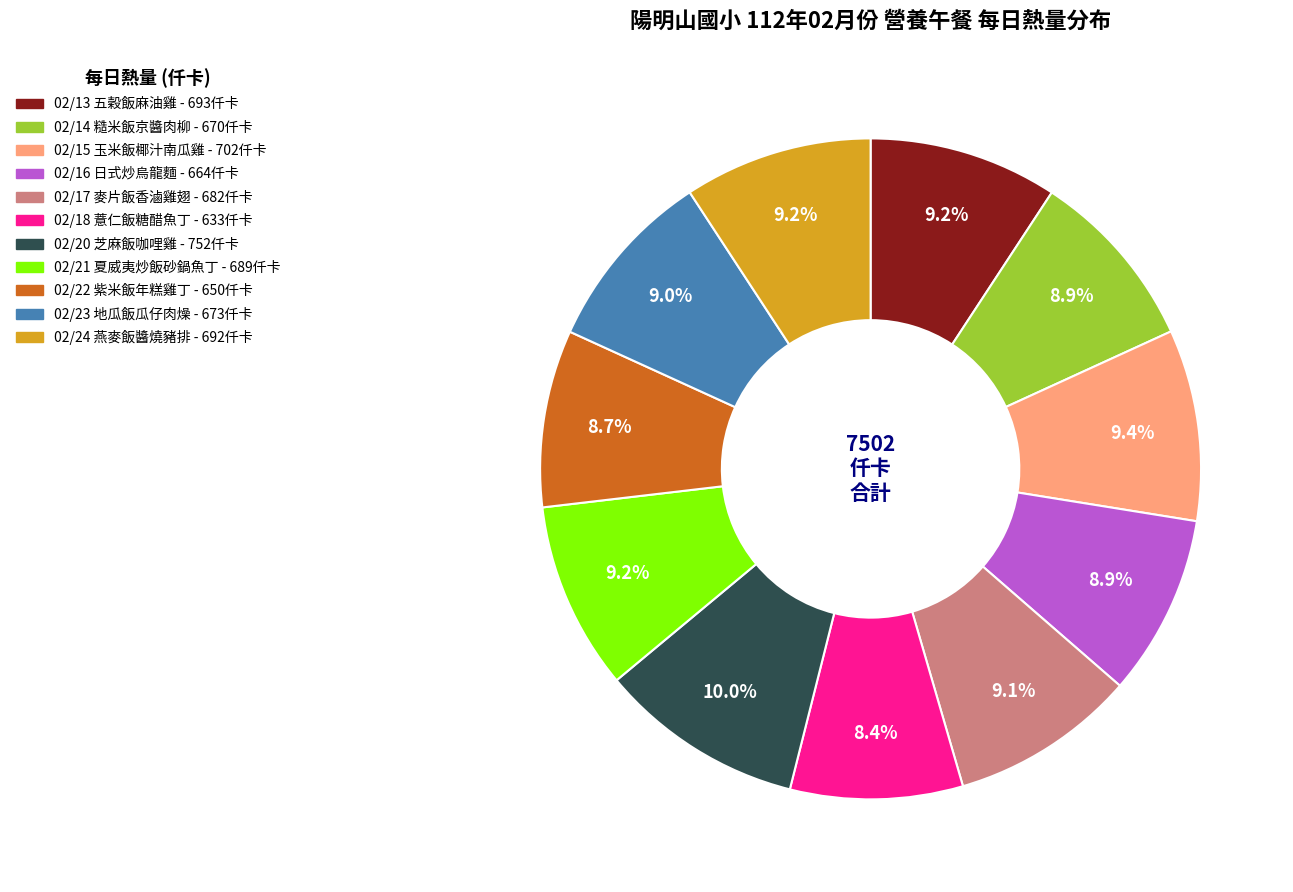

How many segments does this pie chart have?

11